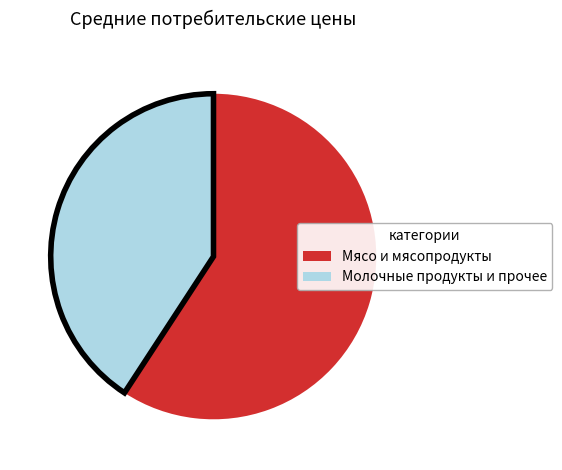

Which category accounts for the majority?

Мясо и мясопродукты